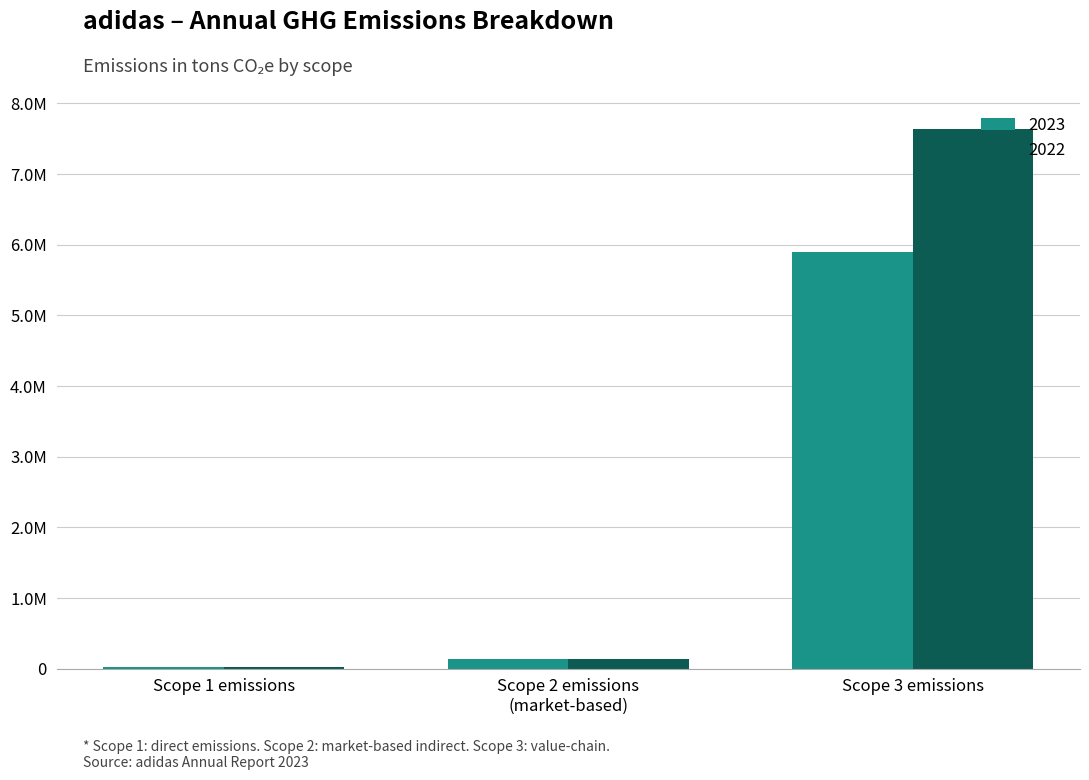

The 2022 series shows 21856 at Scope 1 emissions. True or false?

True